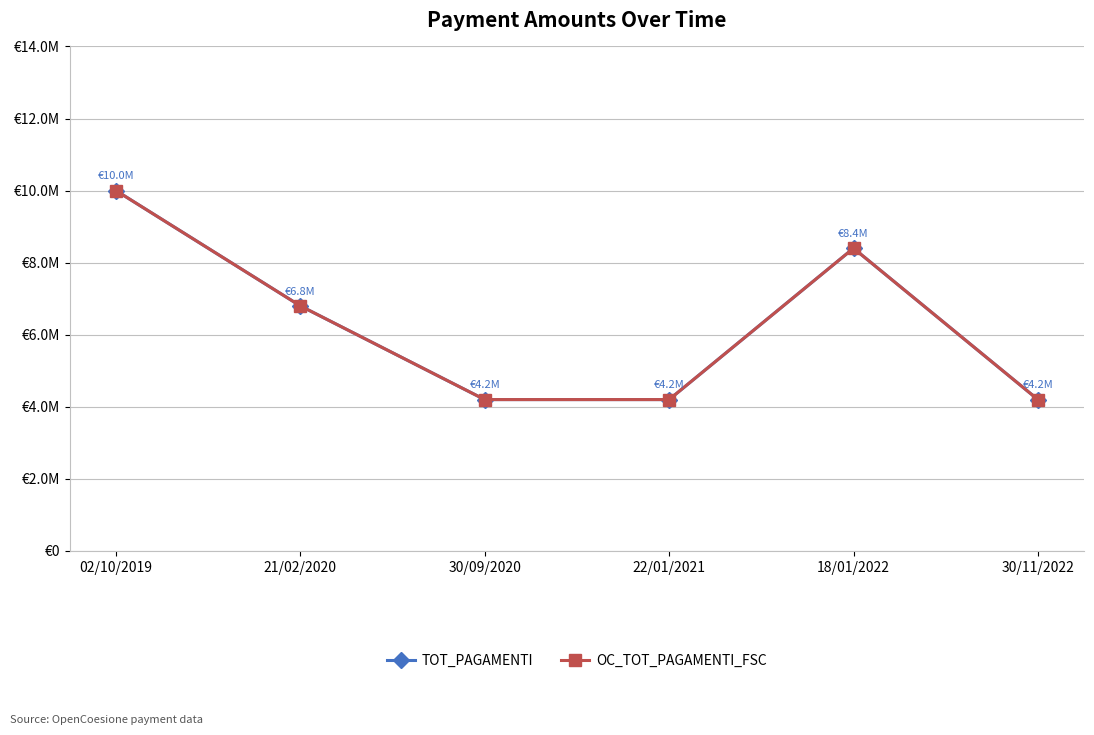

Is this an area chart (filled region under the line)?

No